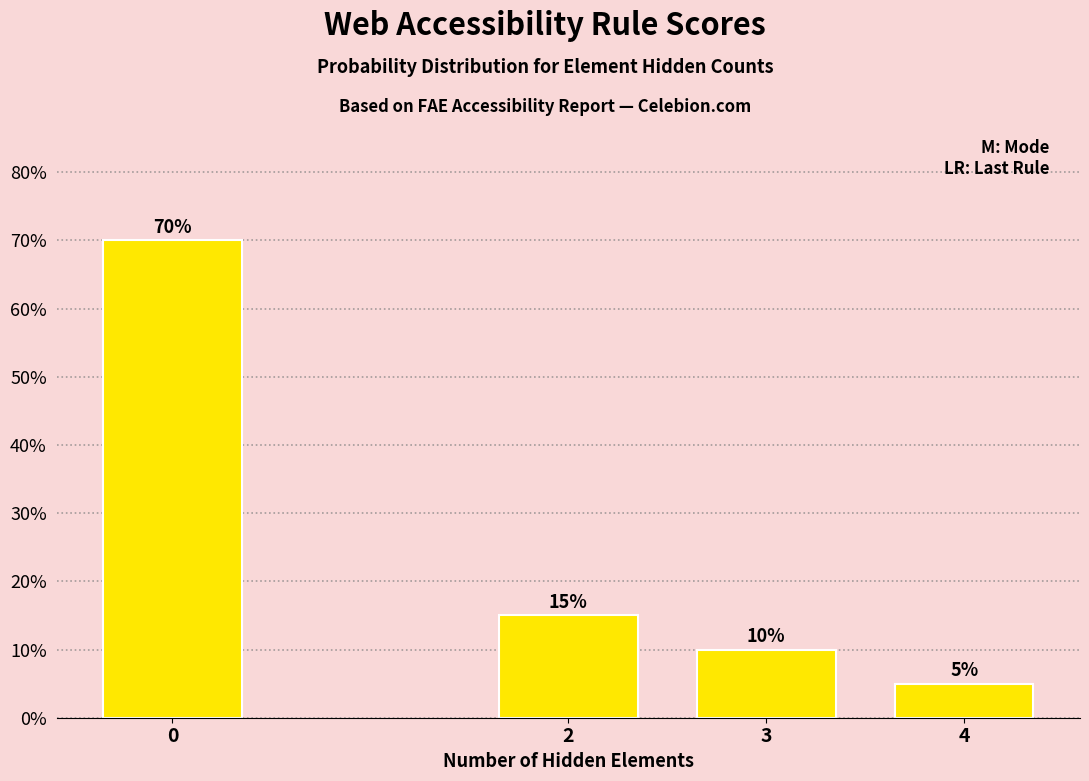

Reading left to right, extract all data points from this chart.

70	15	10	5